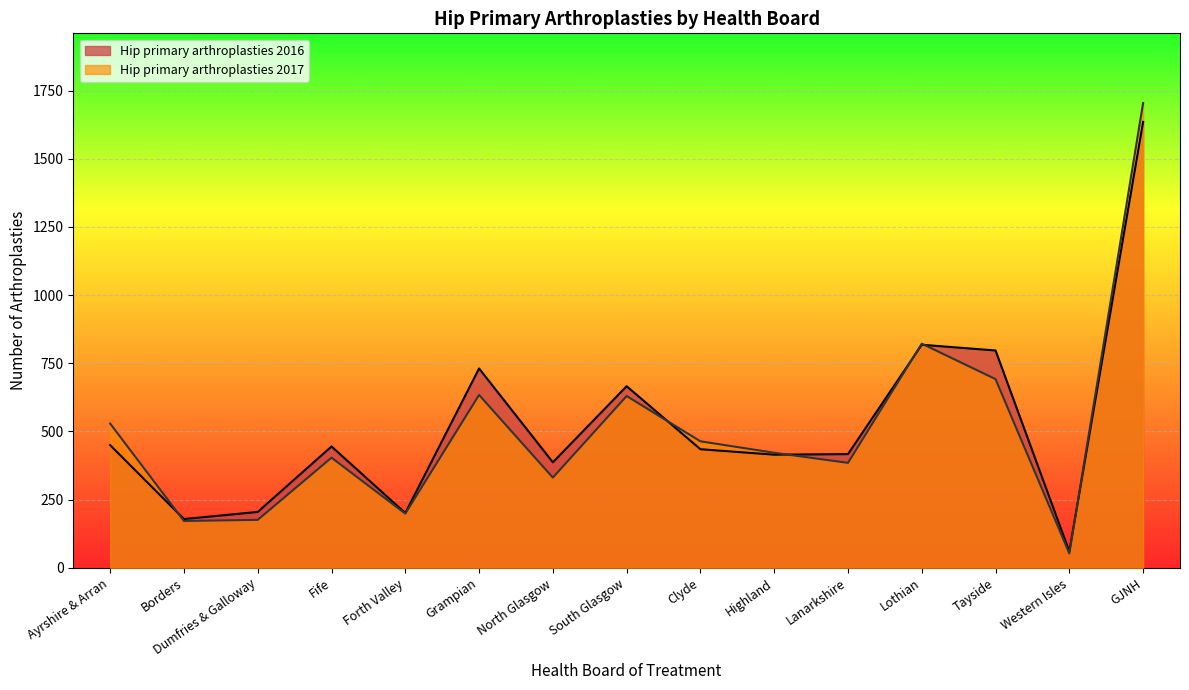

Where is Hip primary arthroplasties 2016 nearest to the value 847?

Lothian